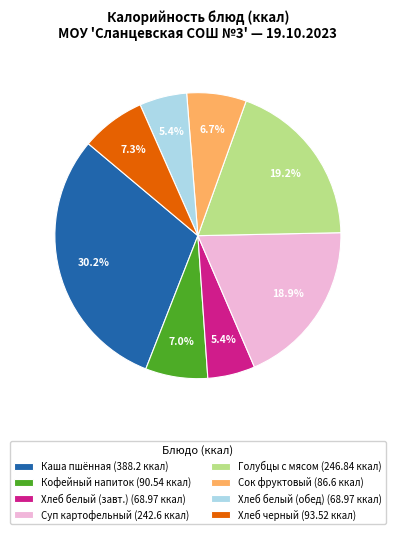

What is the ratio of the value at Сок фруктовый (86.6 ккал) to the value at Хлеб черный (93.52 ккал)?

0.9